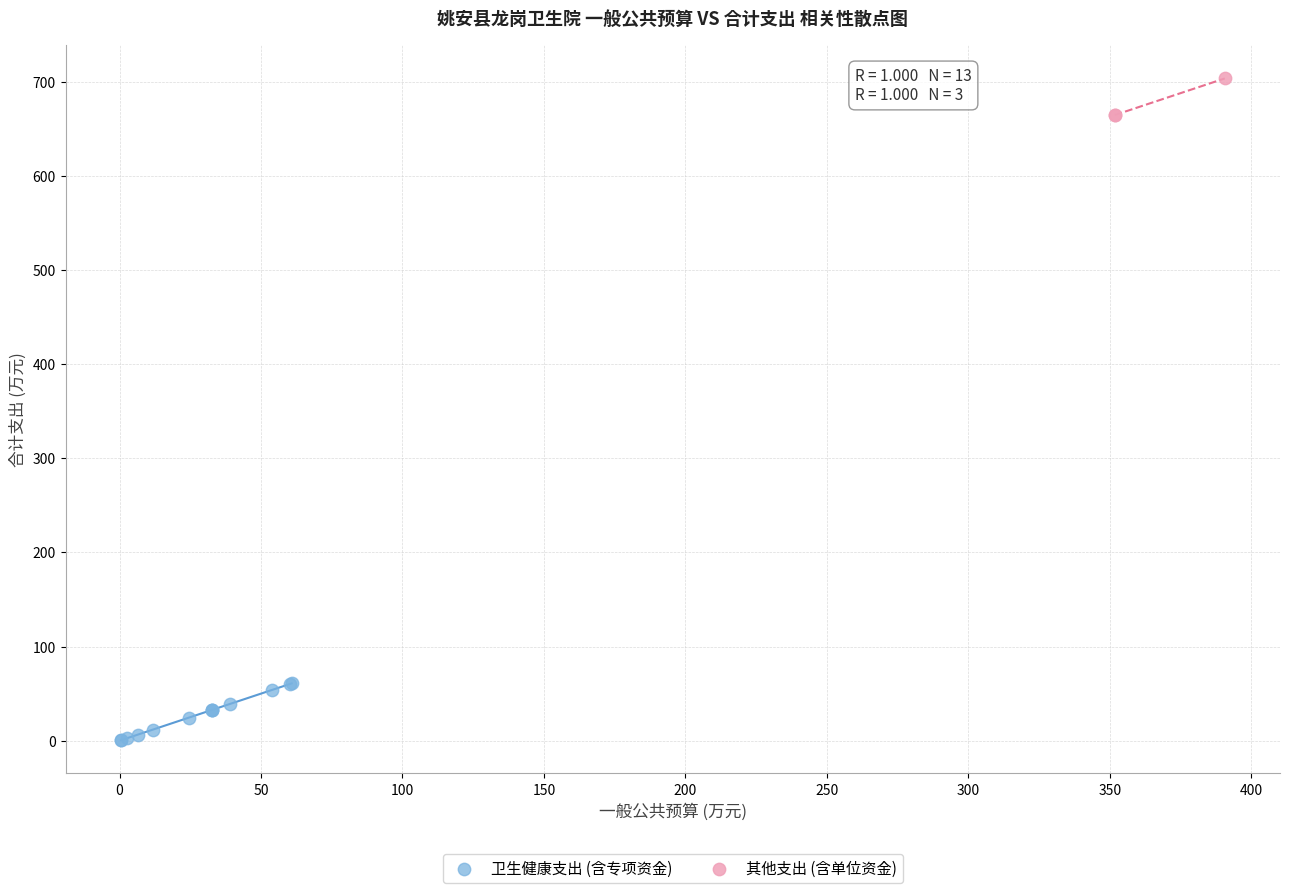

Which series reaches the minimum Y coordinate?

卫生健康支出 (含专项资金)